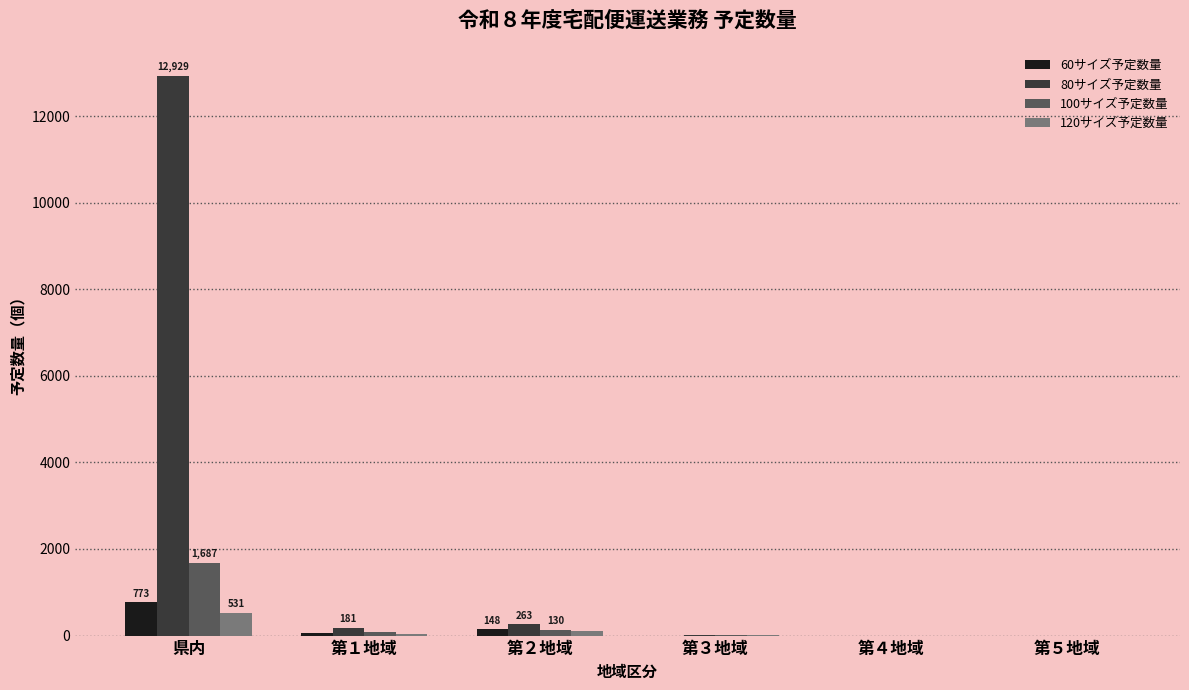

Which series has the largest total across all categories?

80サイズ予定数量